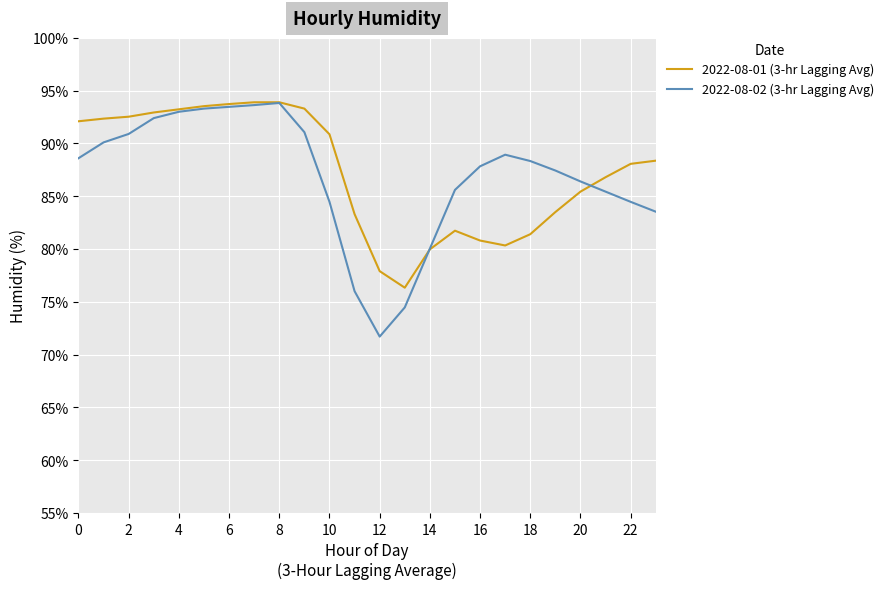

Which series has the largest range (max minus min)?

2022-08-02 (3-hr Lagging Avg)